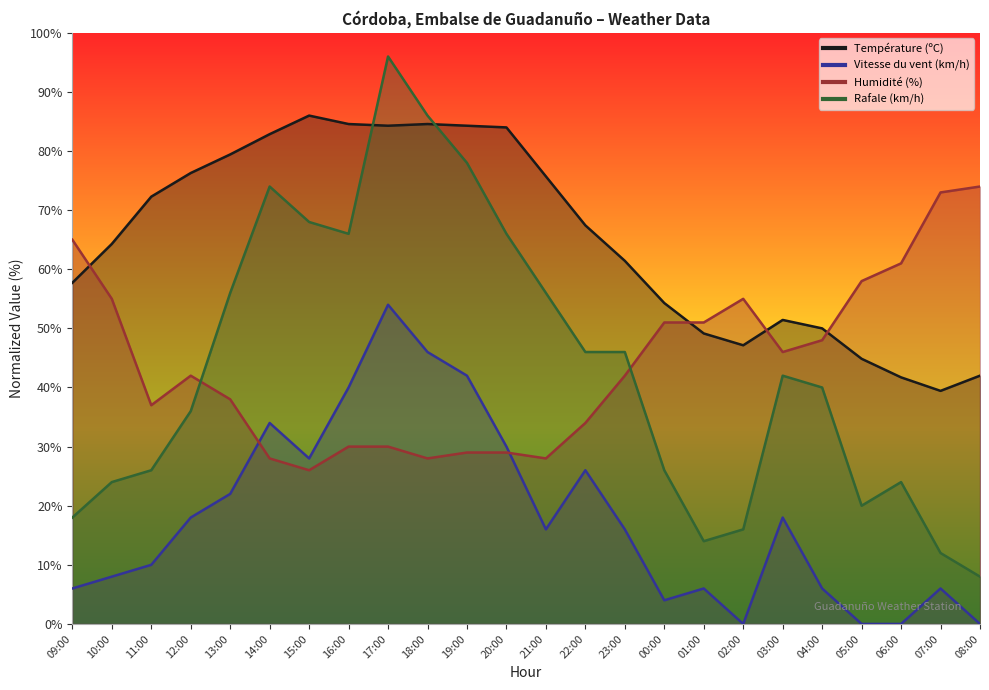

What position from the right is 21:00?

12